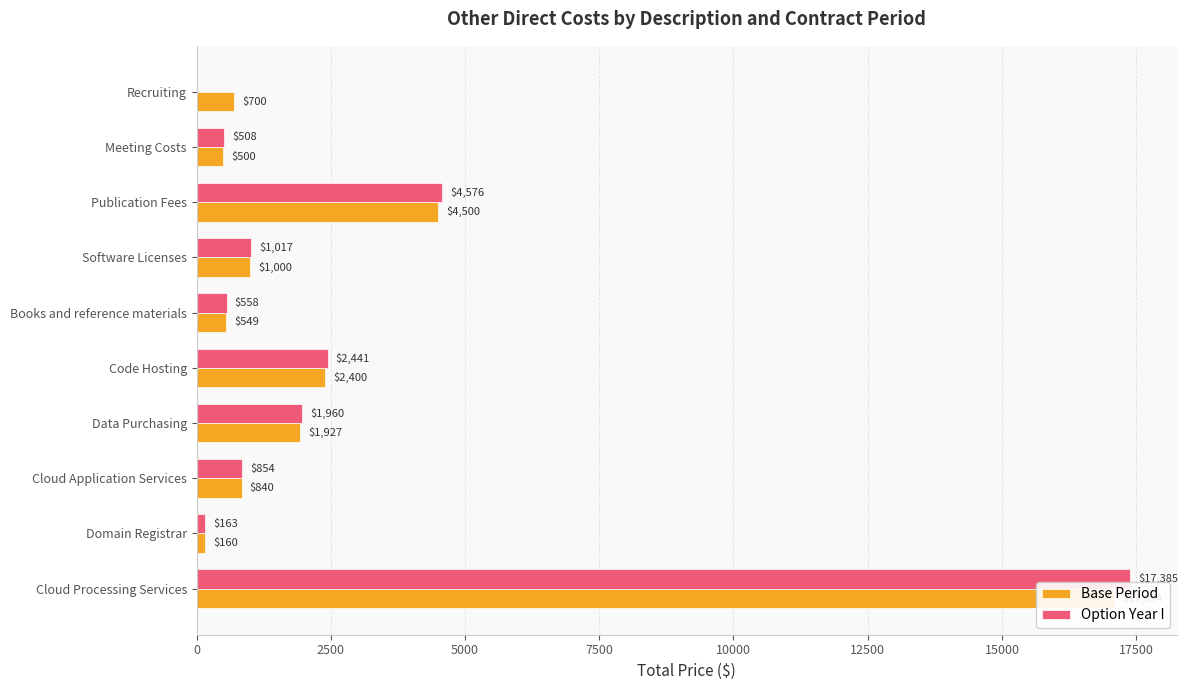

Count the number of data series in this chart.

2